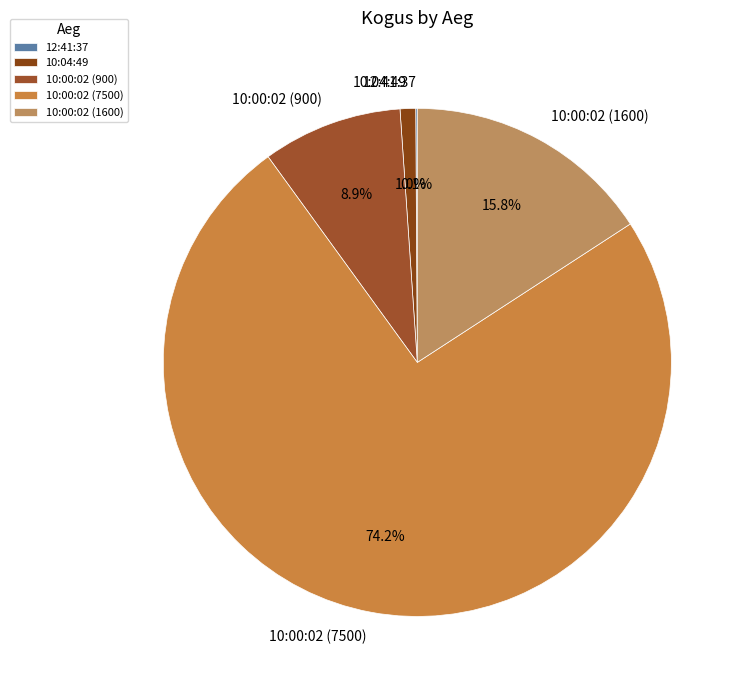

What percentage do 10:04:49 and 10:00:02 (1600) together represent?

16.8%